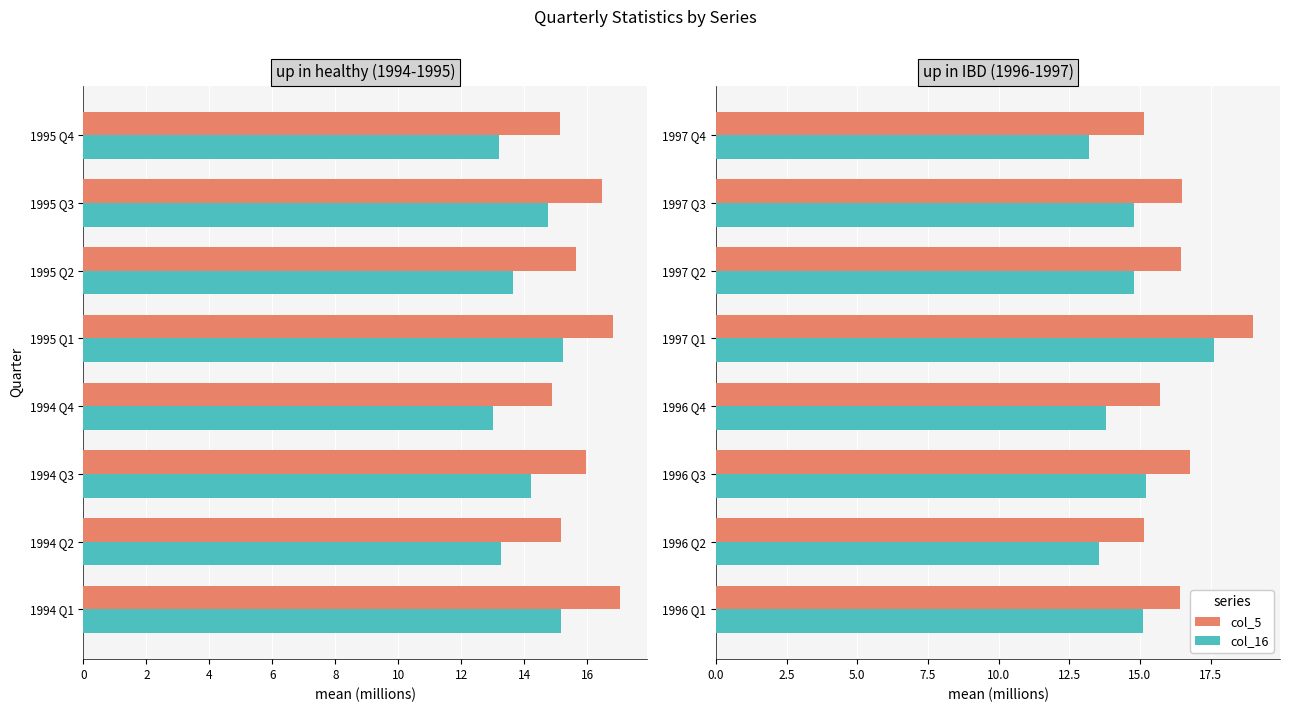

List the series in order of their overall mean, highest first.

col_5 (Total), col_16 (Domestic)